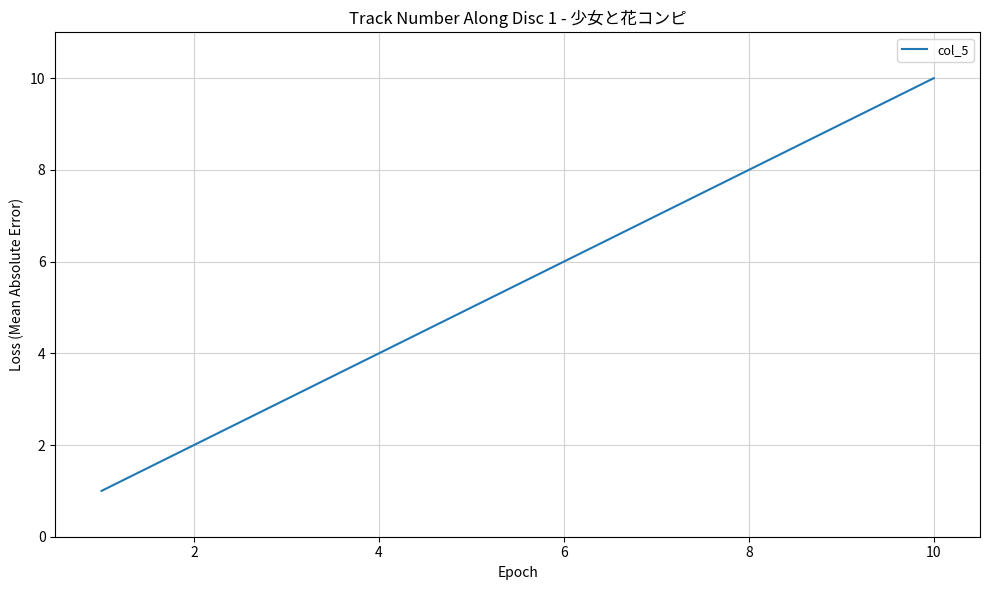

What is the maximum value shown in the chart?

10